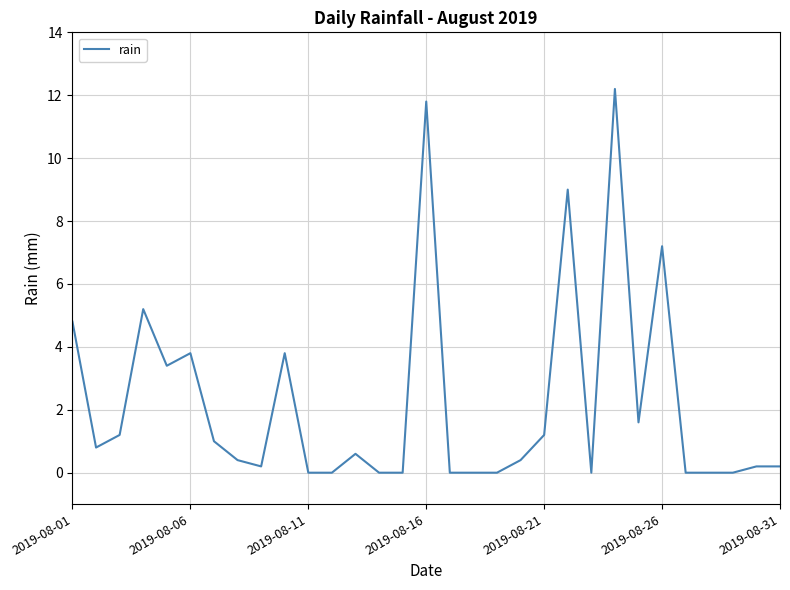

What is the greatest value displayed?

12.2